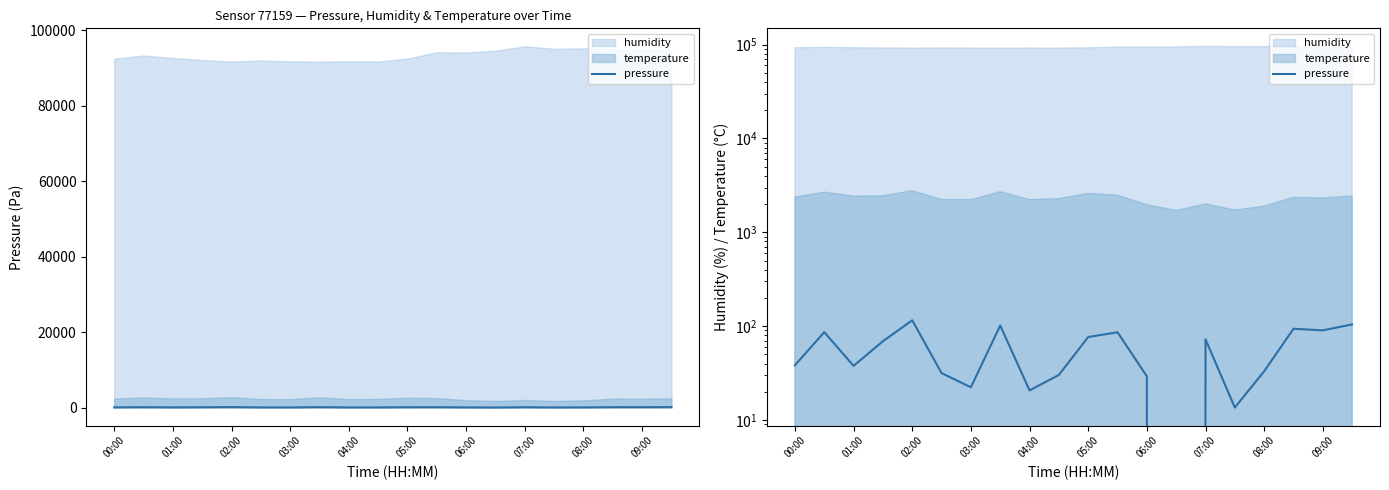

Does the chart display data point markers on the line(s)?

No